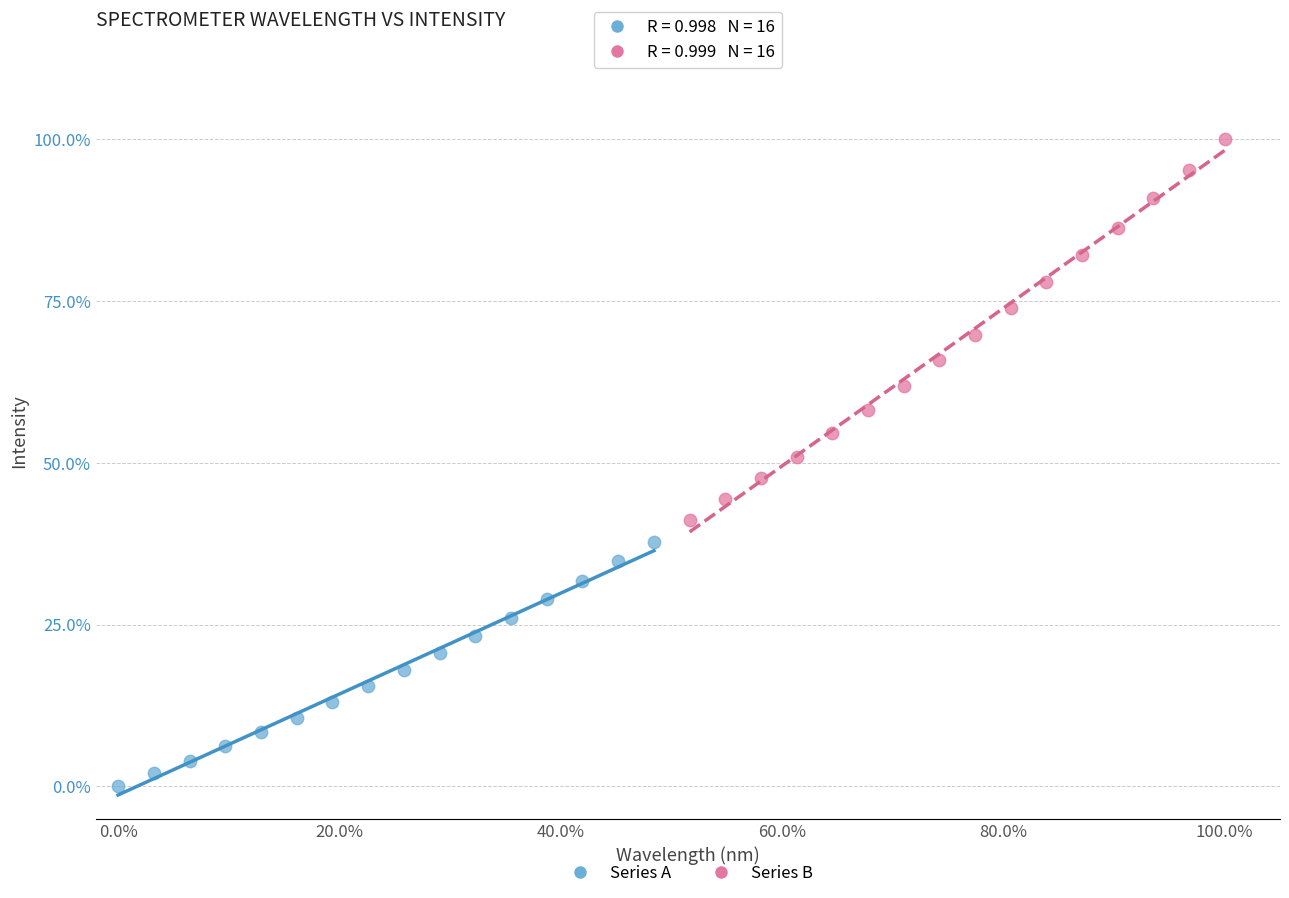

Which series contains the lowest Y value?

Series A